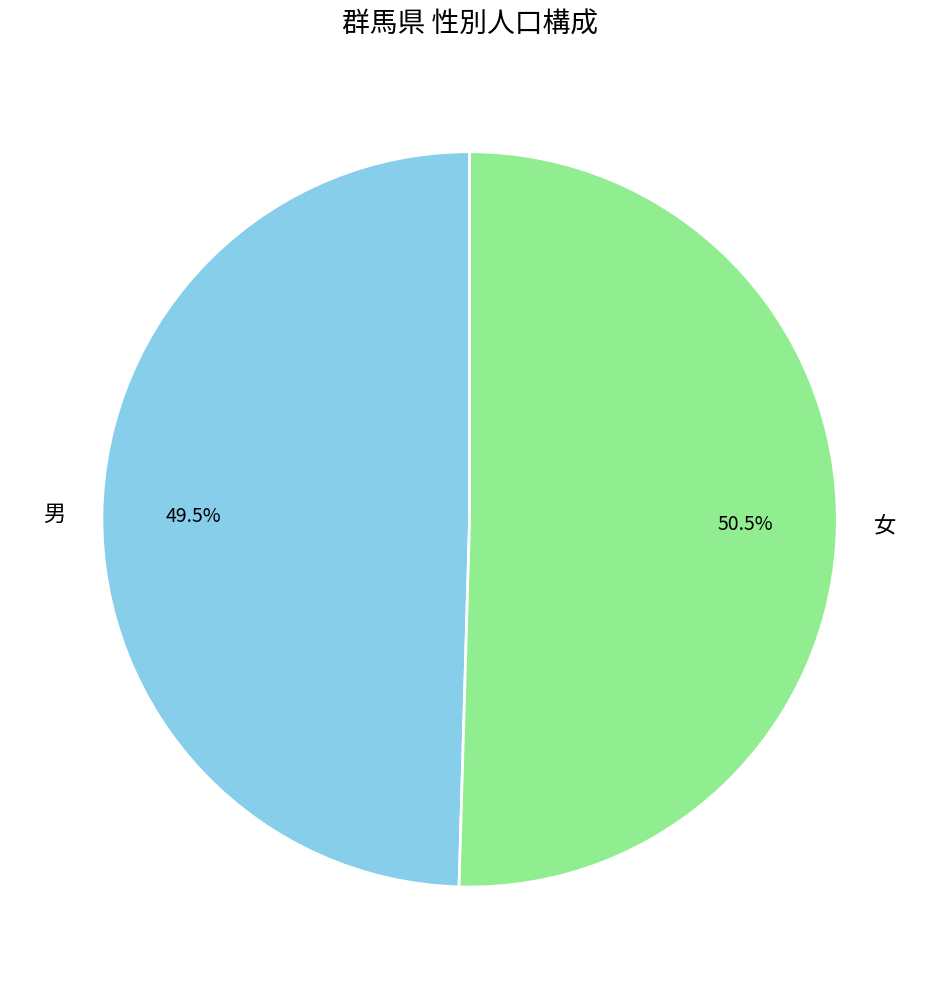

Count the number of slices in the pie.

2